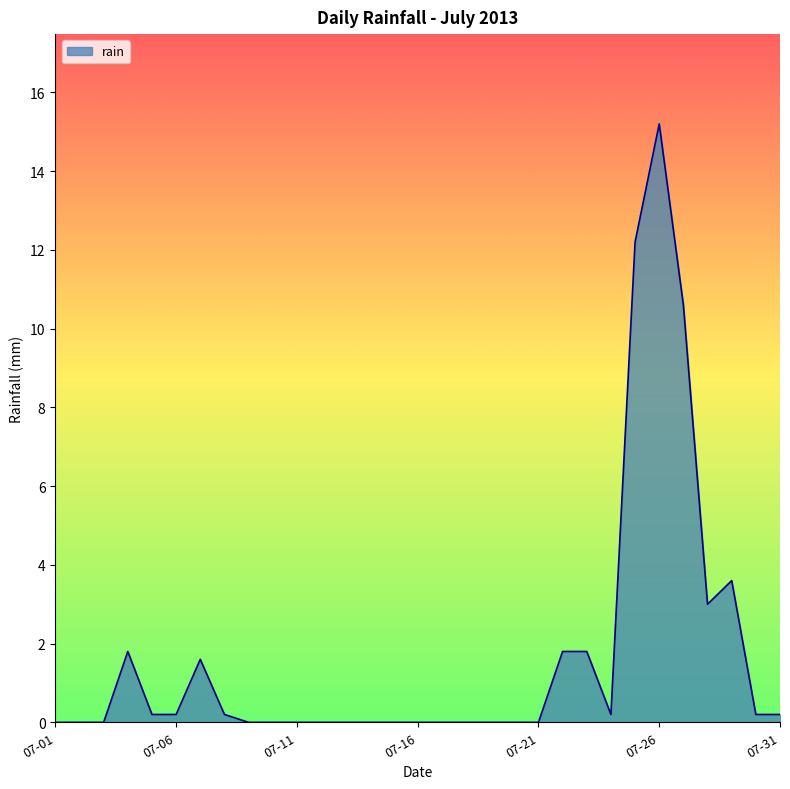

What is the maximum value shown in the chart?

15.2